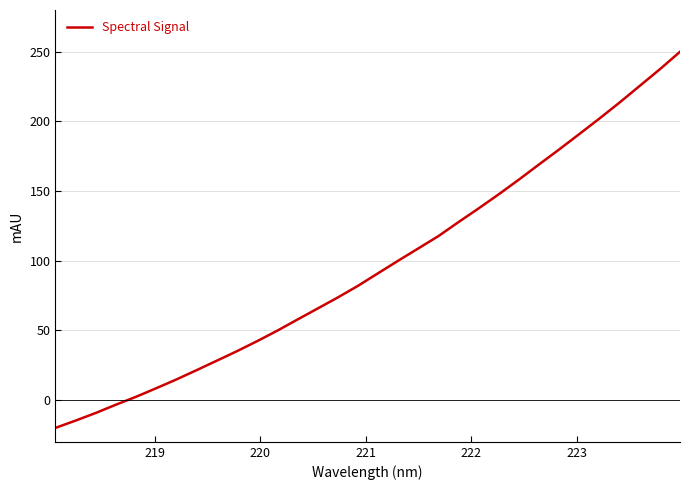

What is the difference between the maximum and minimum values?

270.0